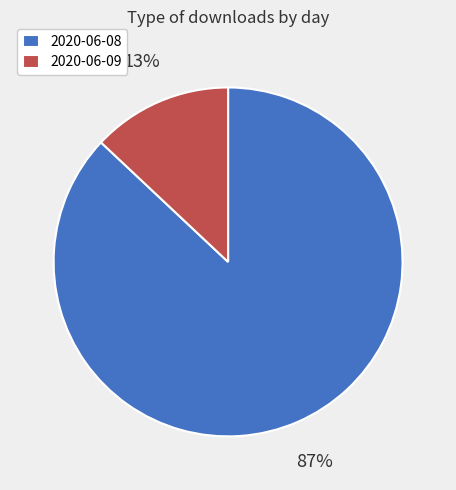

Do 2020-06-09 and 2020-06-08 together represent more than half of the pie?

Yes